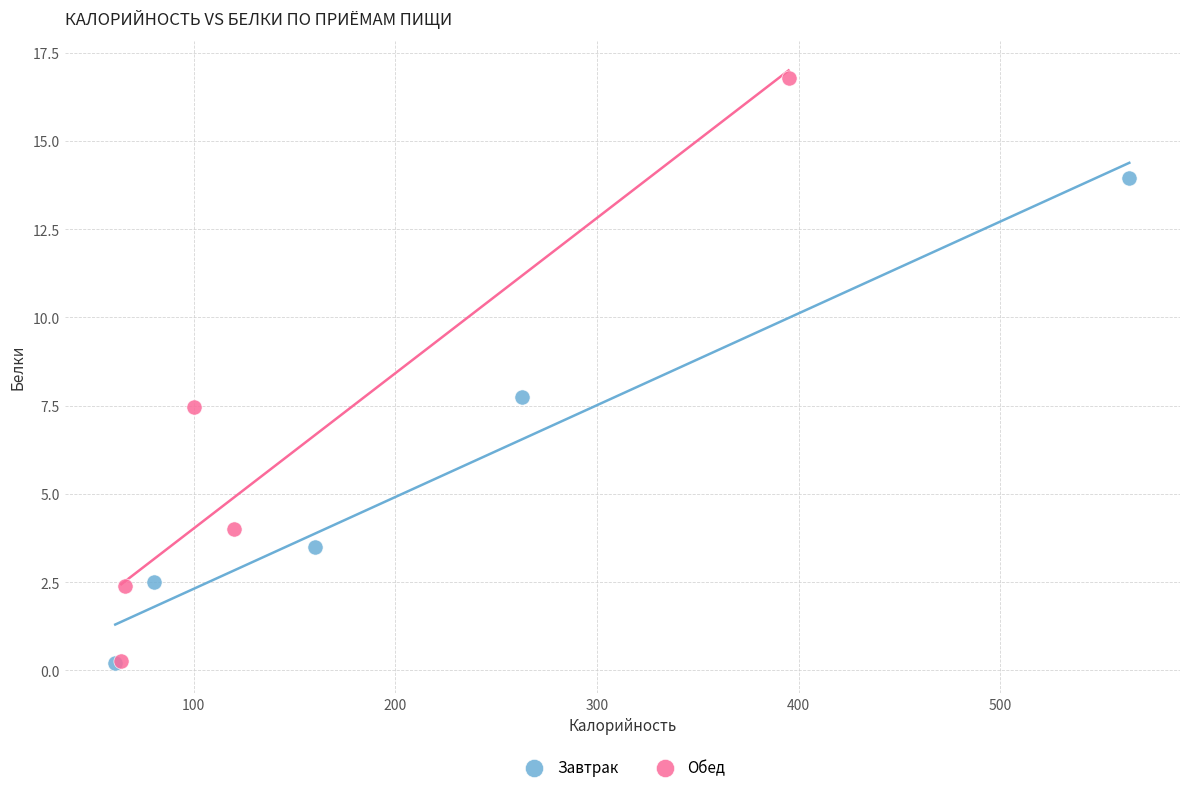

Which series contains the highest Y value?

Обед